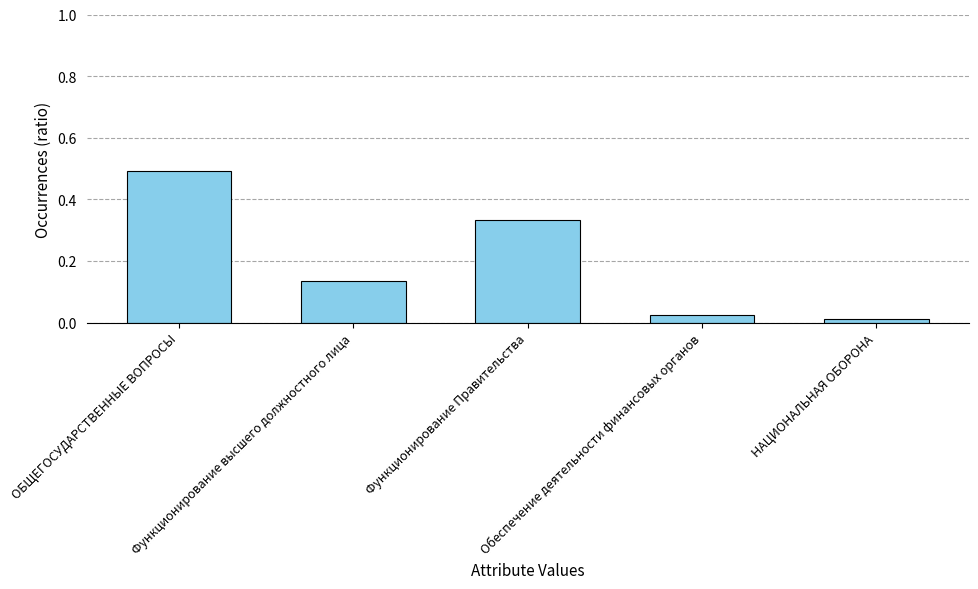

What is the difference between the maximum and minimum values?

0.5